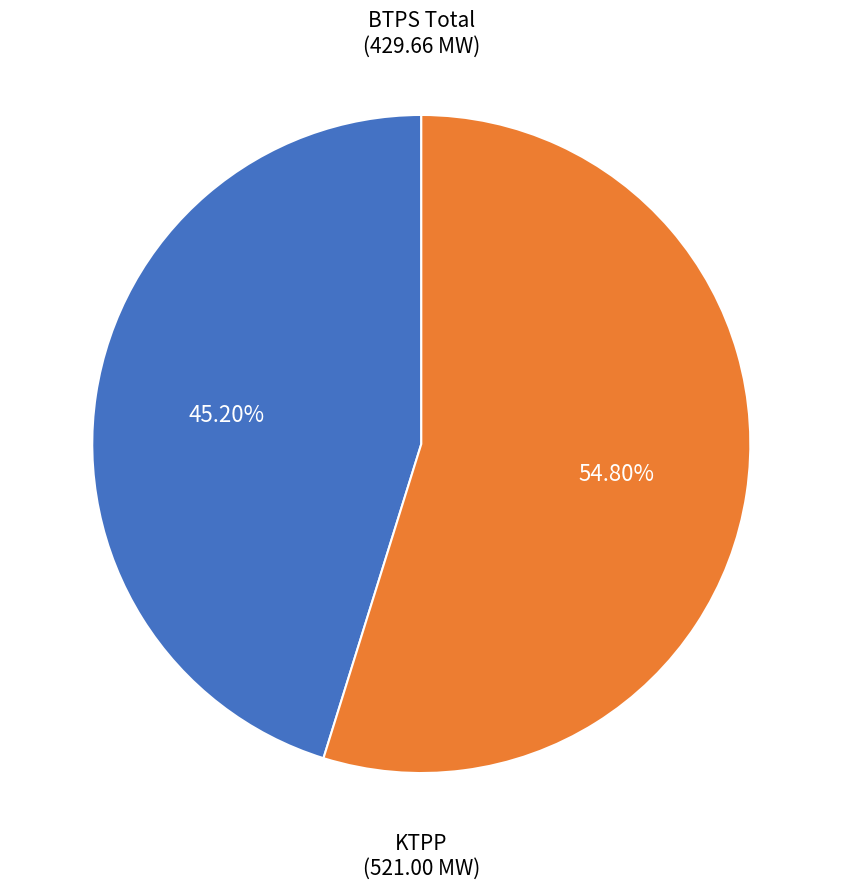

To the nearest percent, what is the difference between the largest and smallest slice percentages?

10%